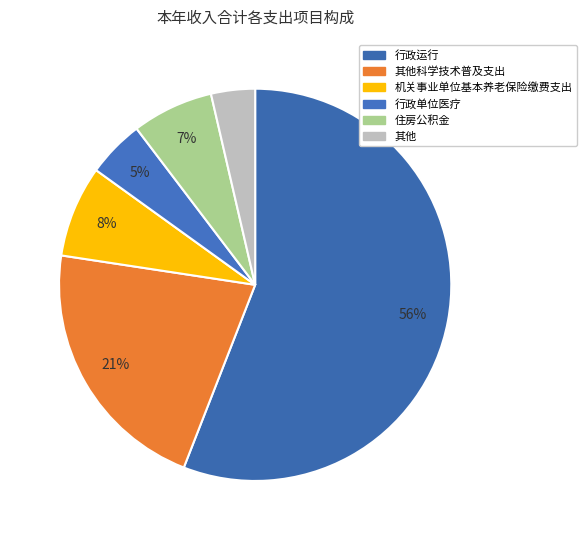

How many segments does this pie chart have?

6